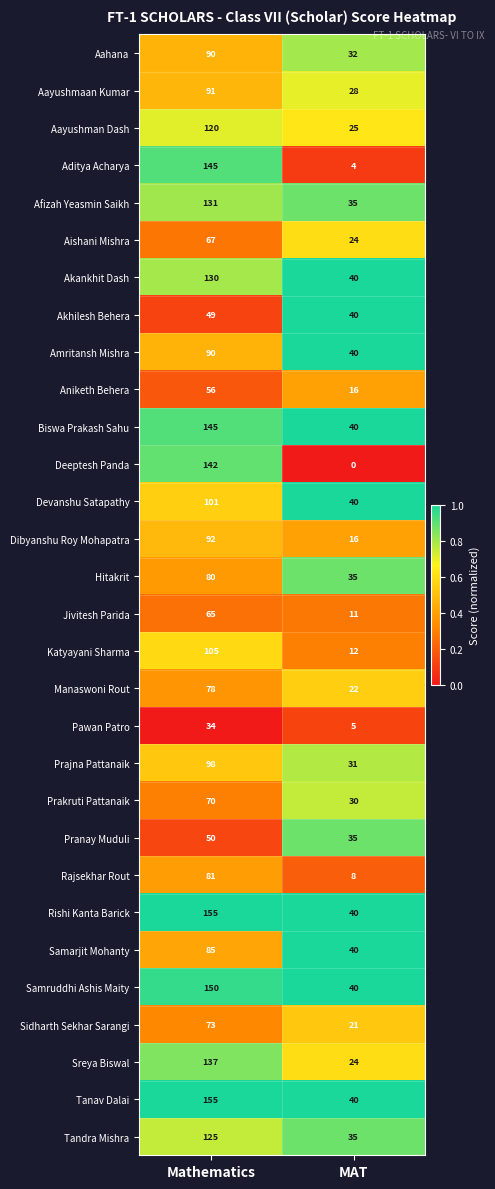

What is the sum of all Jivitesh Parida values?

76